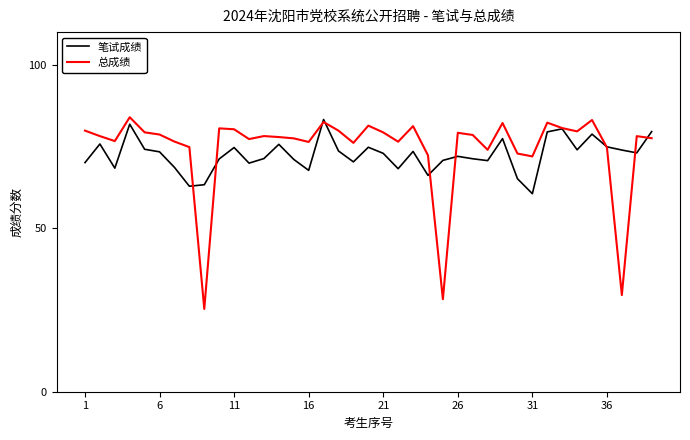

What is the average value of the 总成绩 series?

74.4